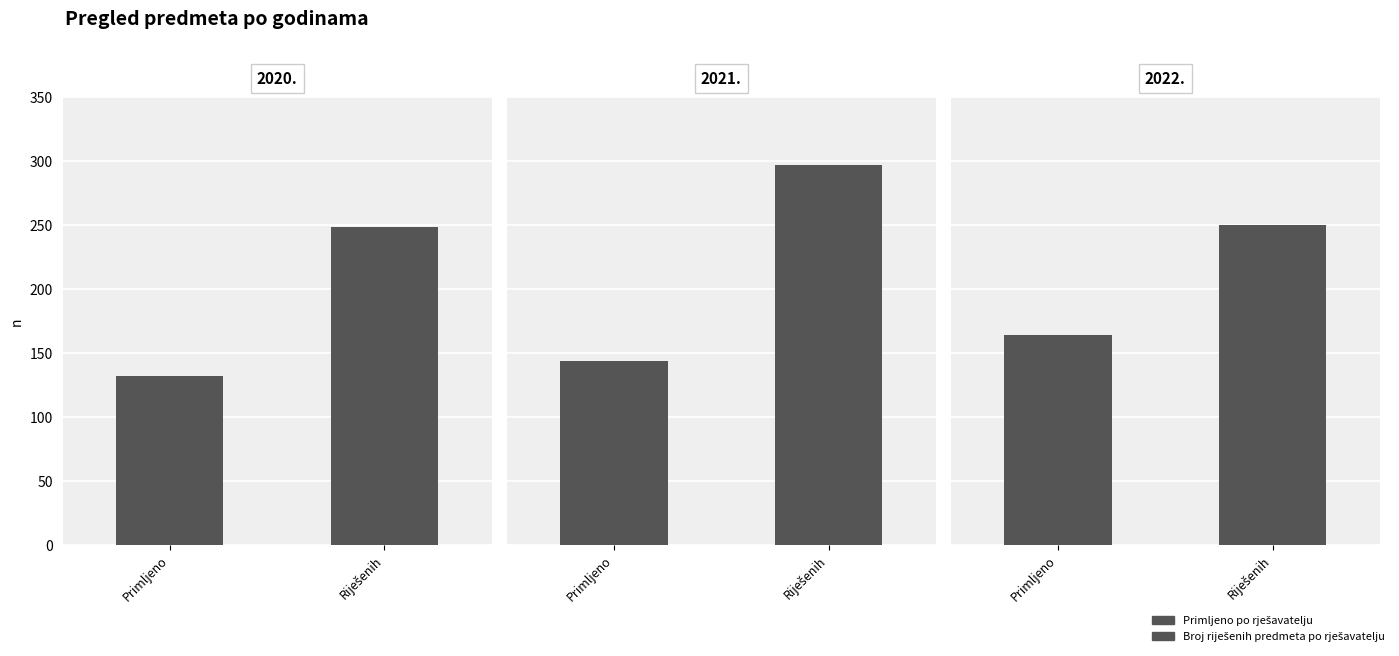

Which category has the lowest value in the Broj riješenih predmeta po rješavatelju series?

2020.